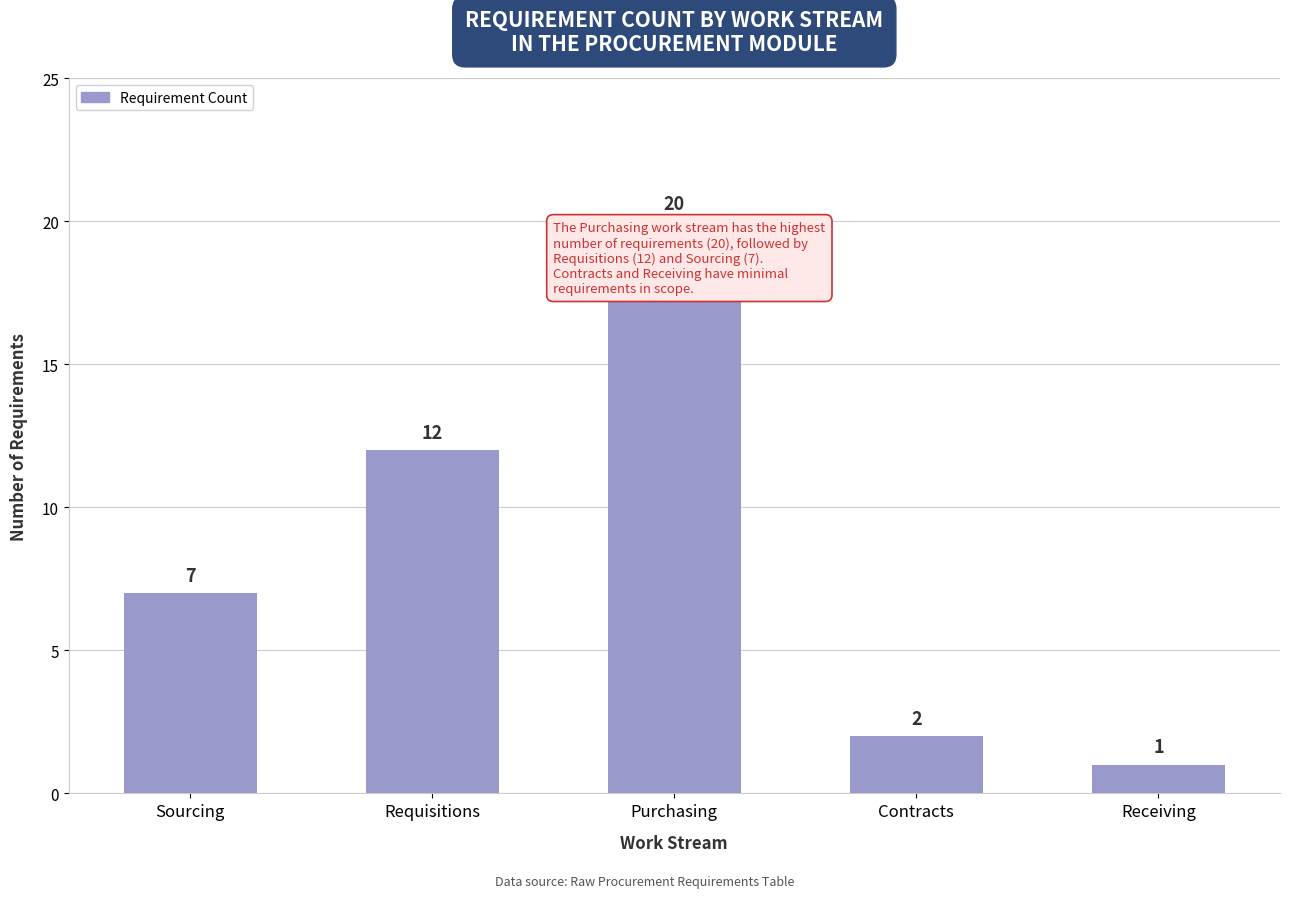

What is the smallest value displayed?

1